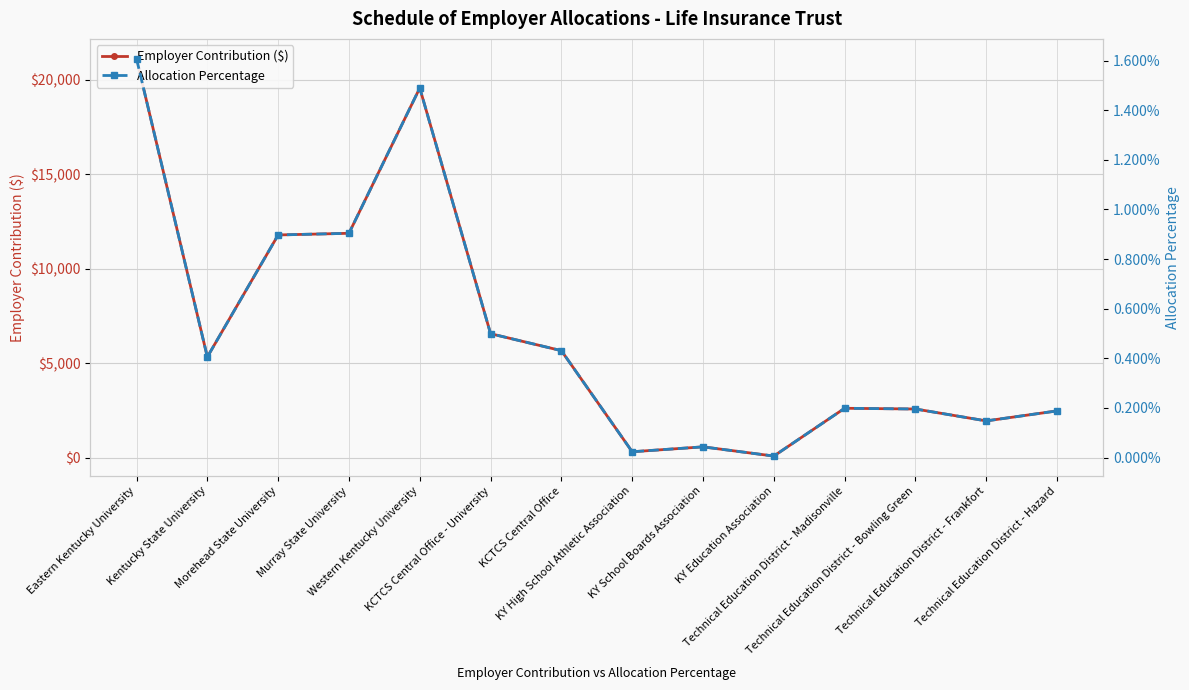

True or false: Employer Contribution ($) has a value of 1265.5 at Technical Education District - Bowling Green.

False